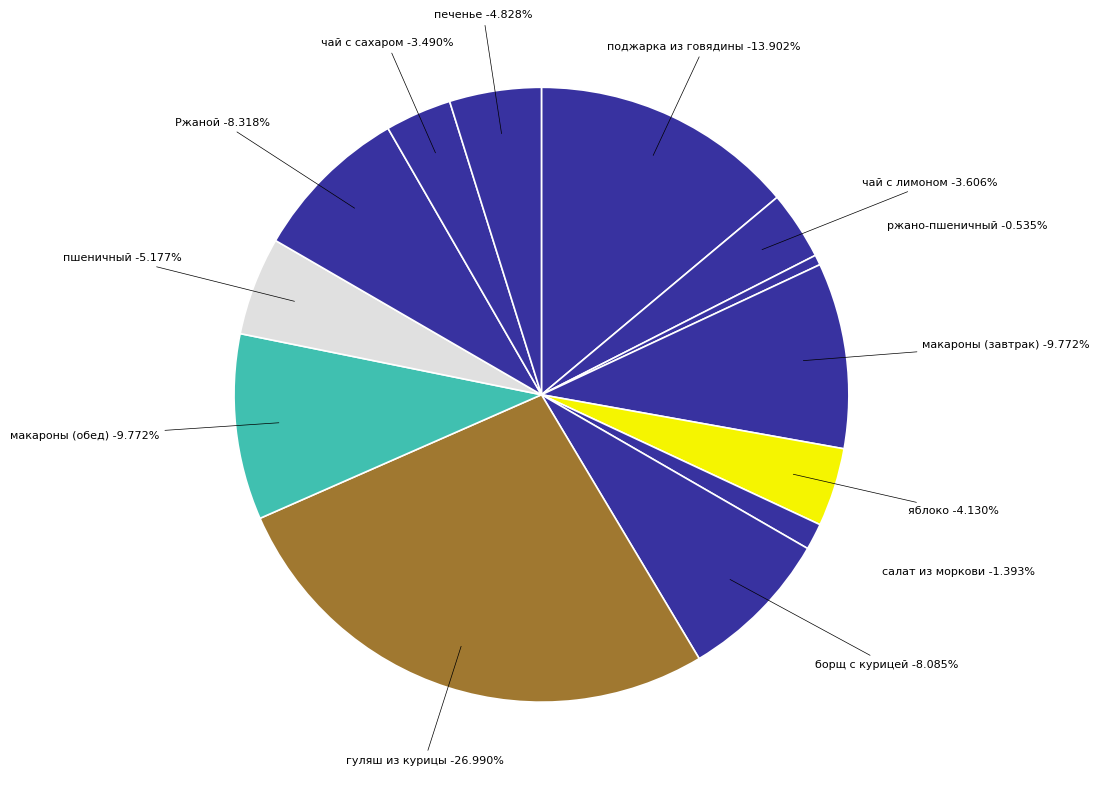

Which has a higher value, чай с сахаром or пшеничный?

пшеничный